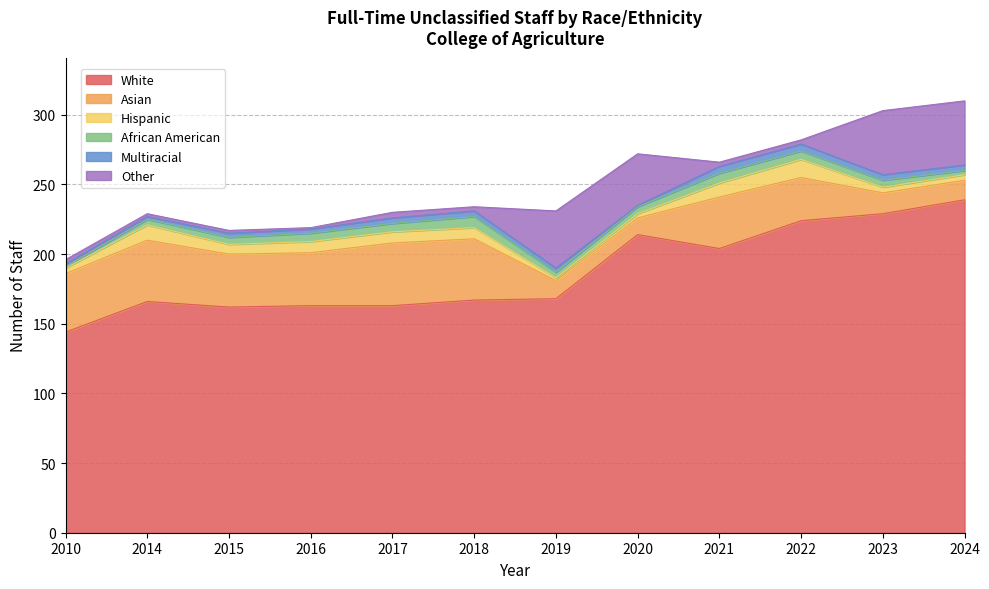

True or false: African American has a value of 1 at 2010.

True